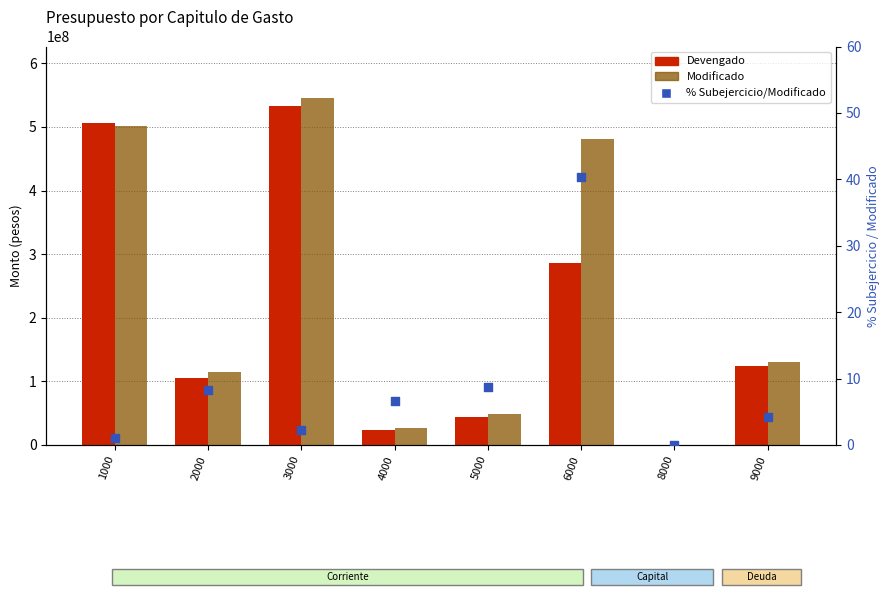

Which series contains the lowest Y value?

Devengado